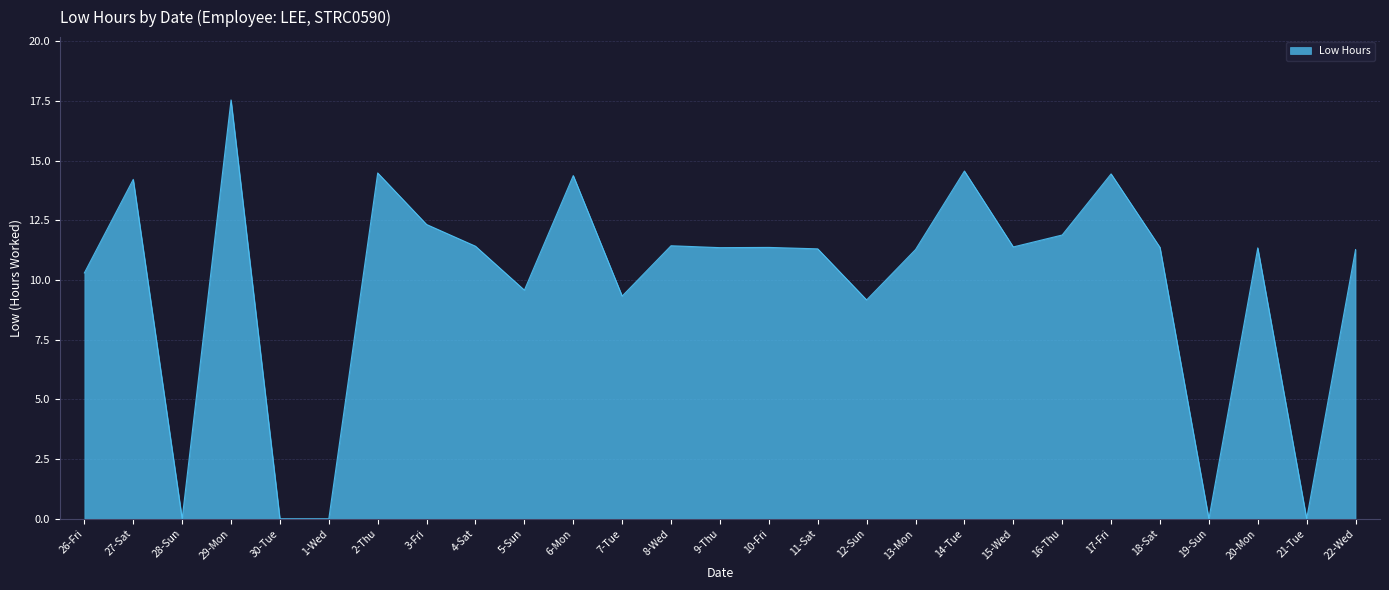

What is the change in value from 9-Thu to 16-Thu?

+0.5